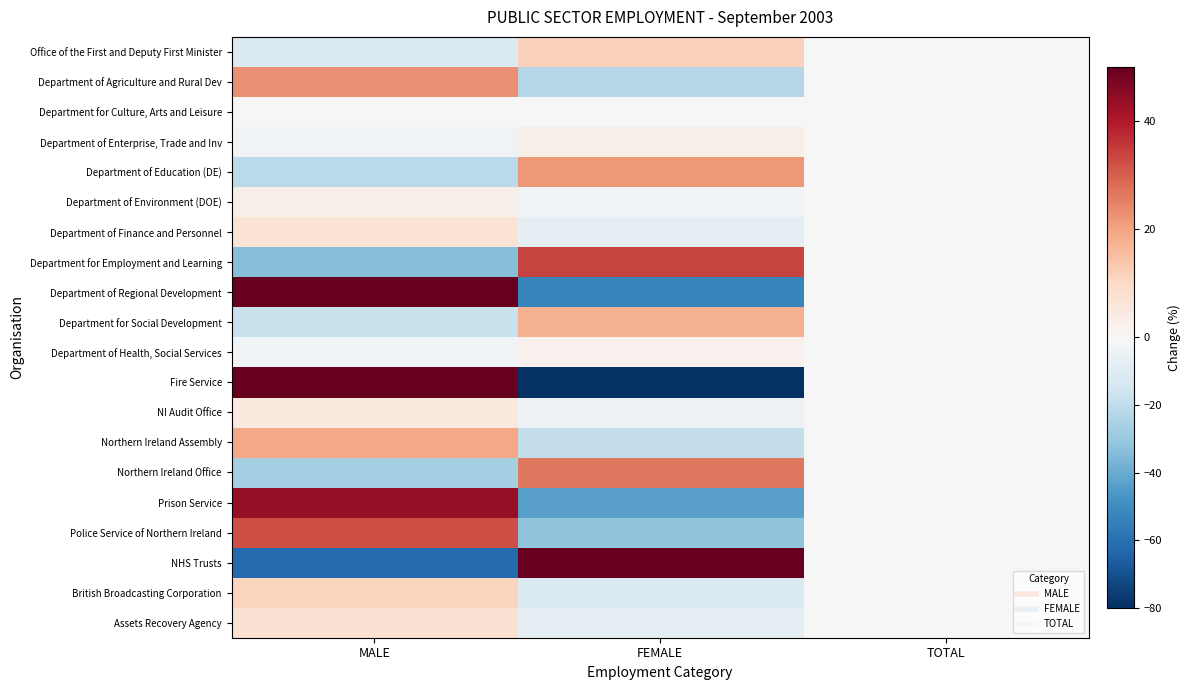

At which category is the sum across all series the highest?

MALE